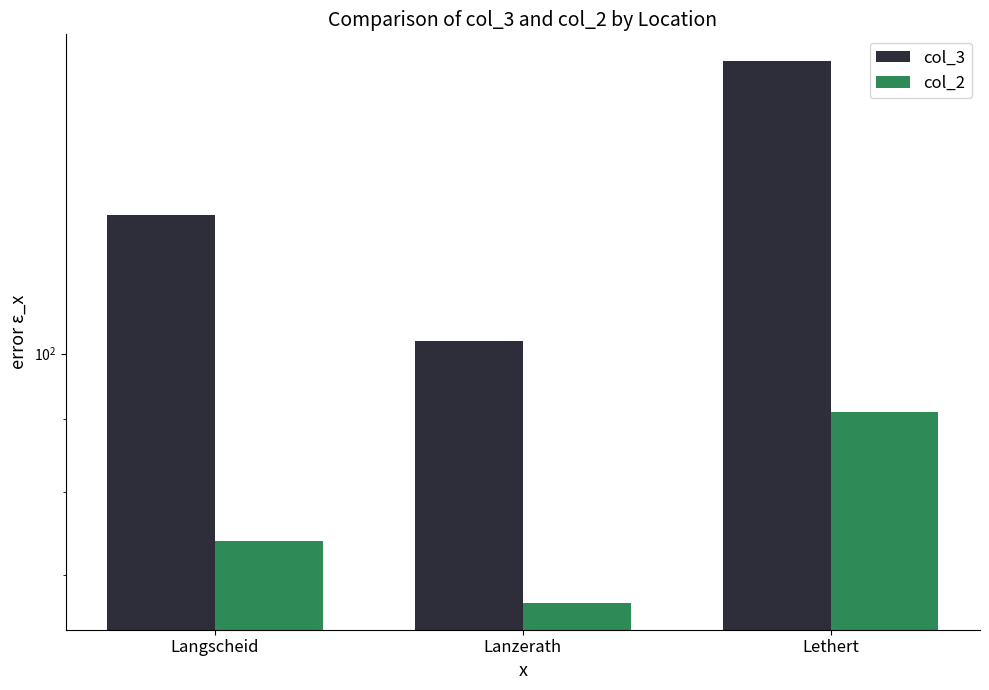

Between Lanzerath and Langscheid, which is larger?

Langscheid